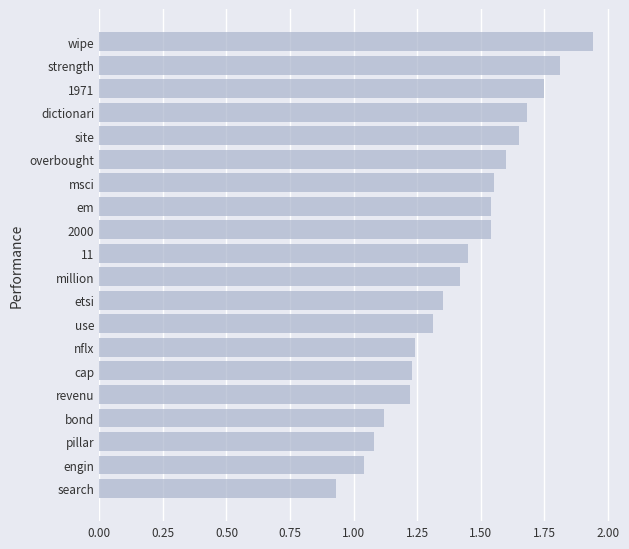

True or false: the data shows 0.4 at million.

False